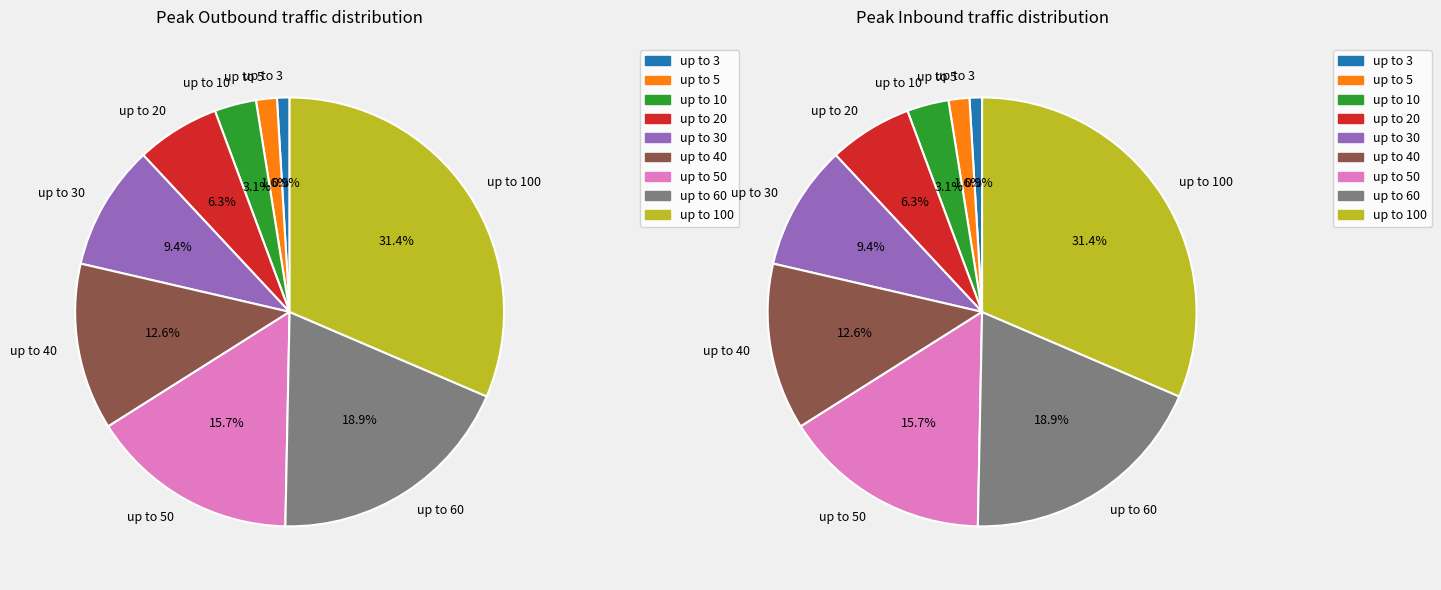

How many segments does this pie chart have?

9